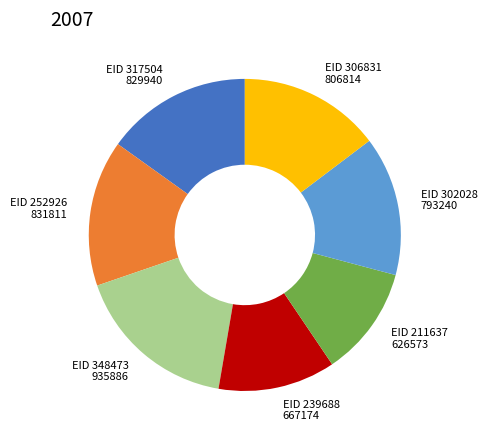

Does any single category account for the majority?

No